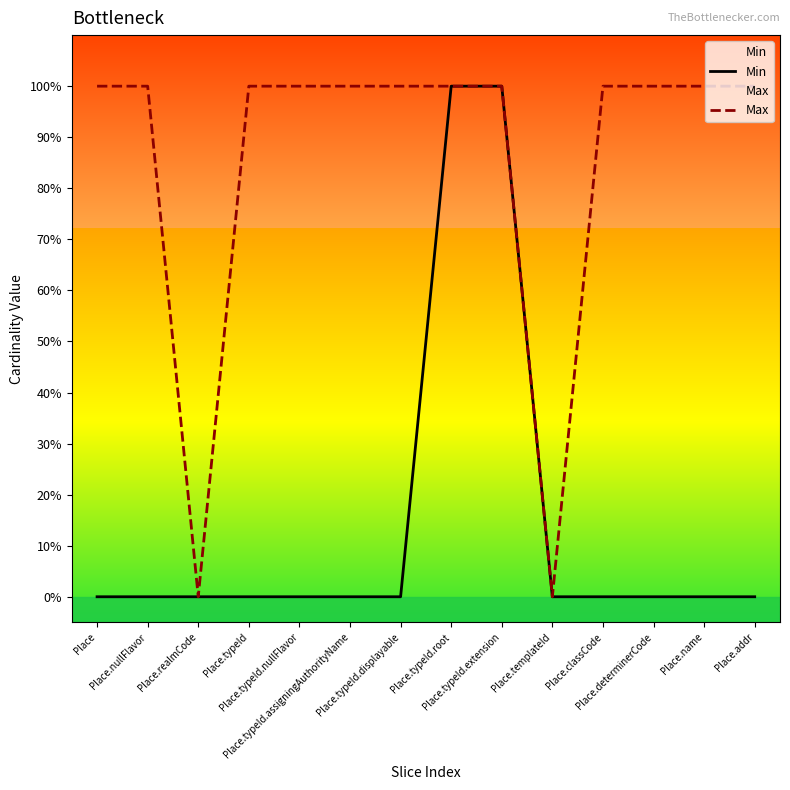

How many data points in Max are less than 1?

2